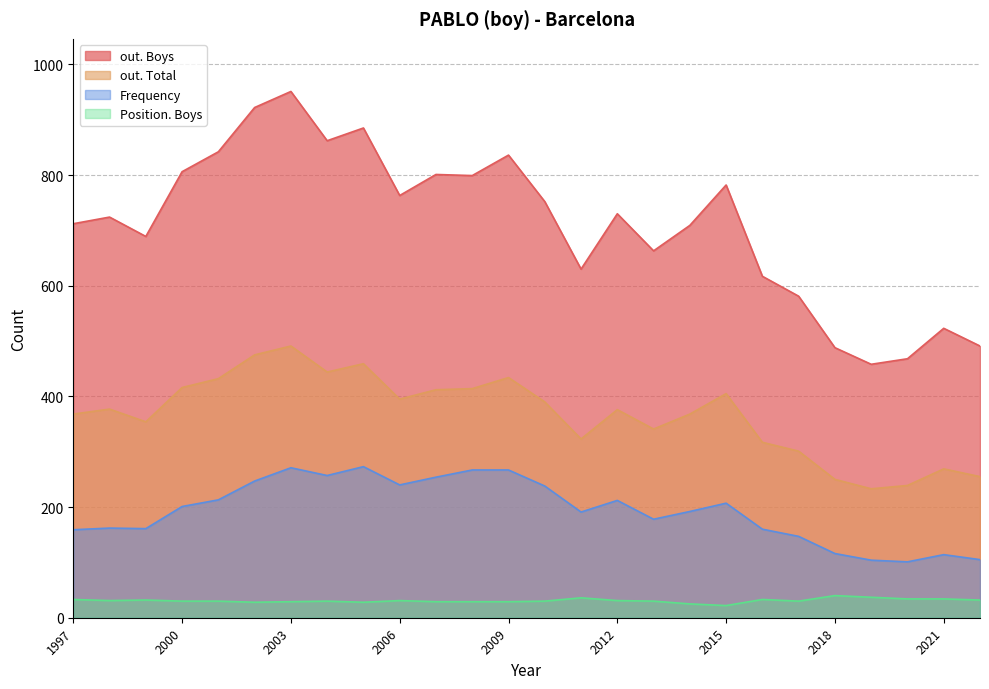

At which label does out. Boys first exceed 730?

2000